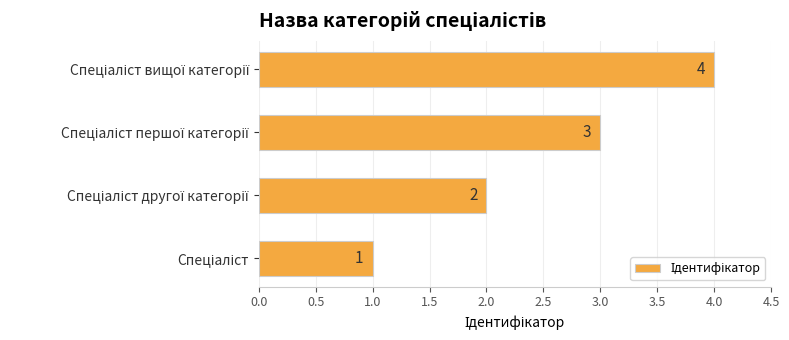

Count the values in the range 2 to 4.

3